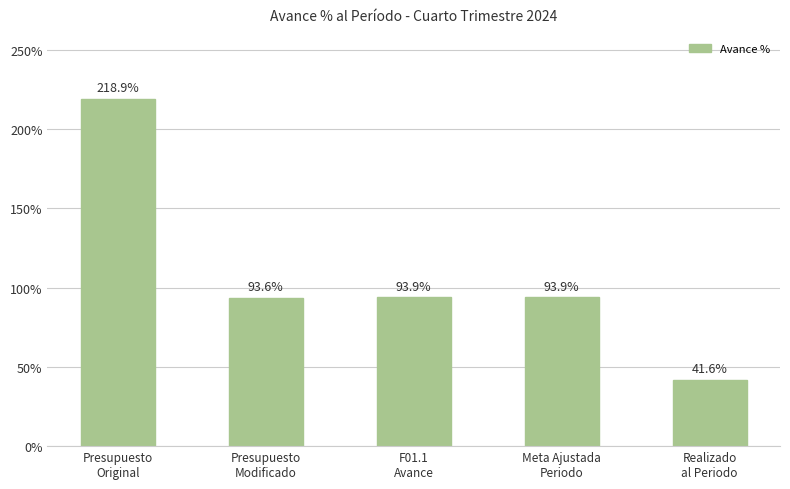

Are the bars grouped side by side (vs. stacked)?

No